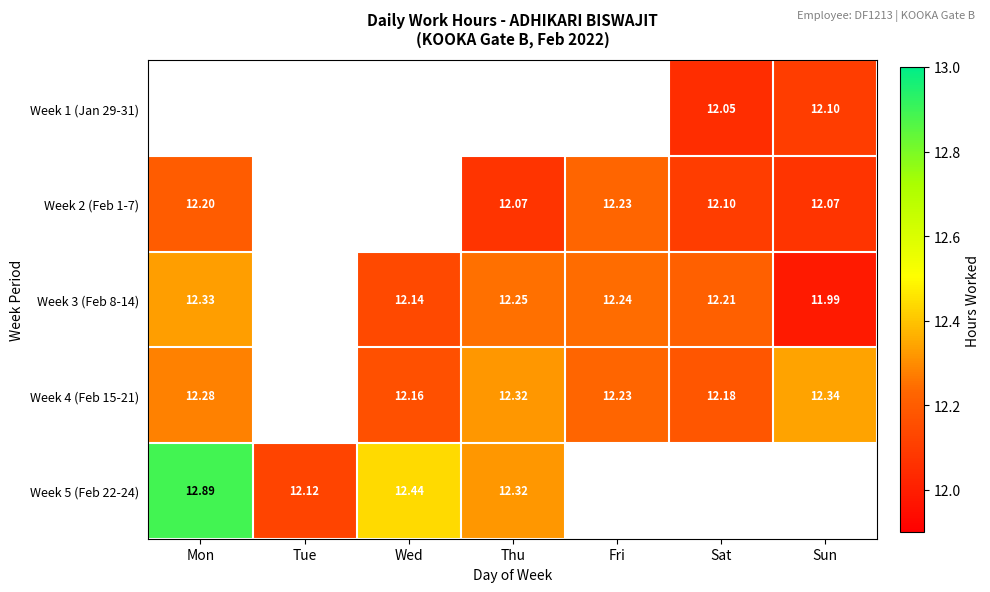

Which series has the largest range (max minus min)?

Week 5 (Feb 22-24)